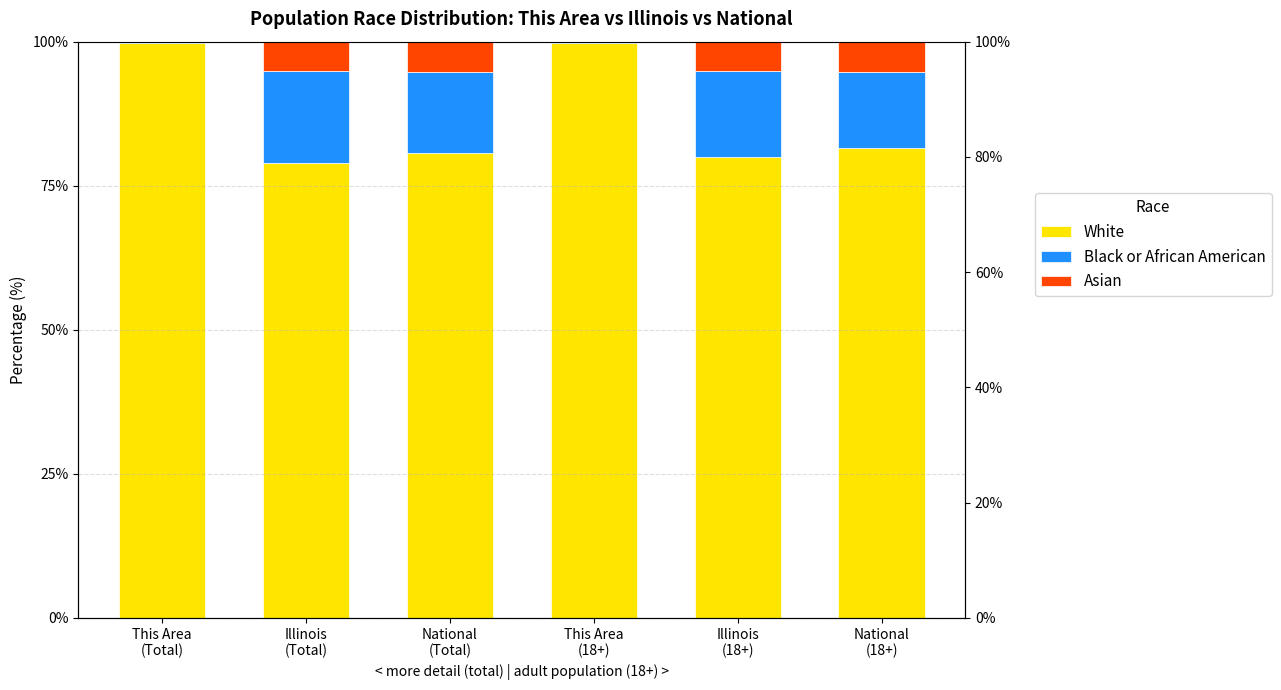

What is the label of the 5th bar from the right?

Illinois
(Total)